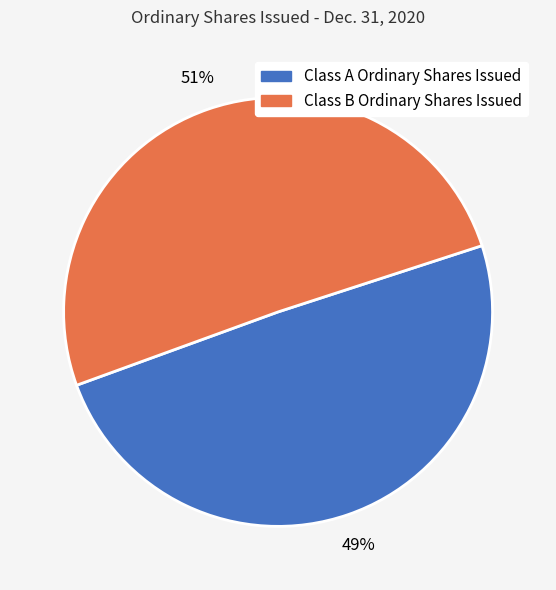

Between Class B Ordinary Shares Issued and Class A Ordinary Shares Issued, which is larger?

Class B Ordinary Shares Issued